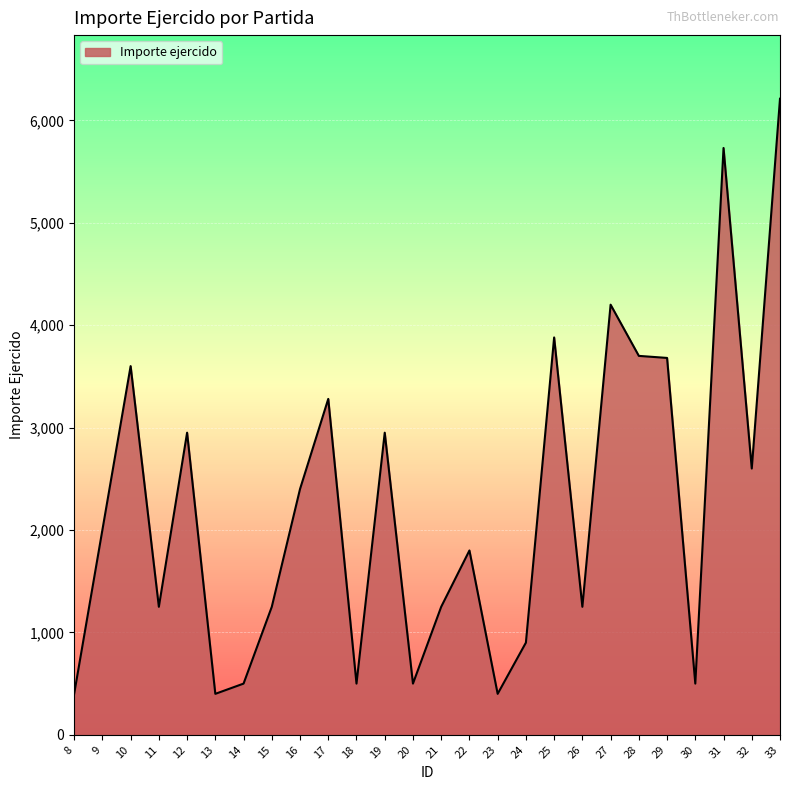

At which label is the value closest to 3305?

17